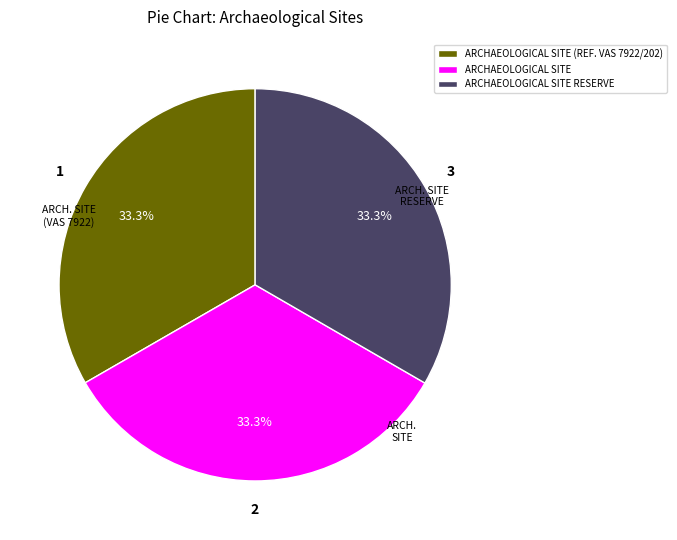

Does any single category account for the majority?

No